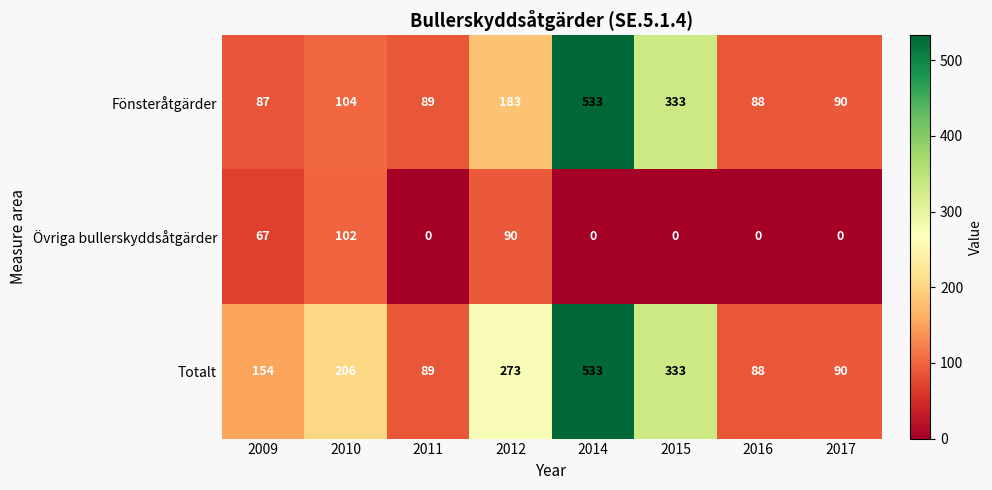

How many series are shown in this chart?

3